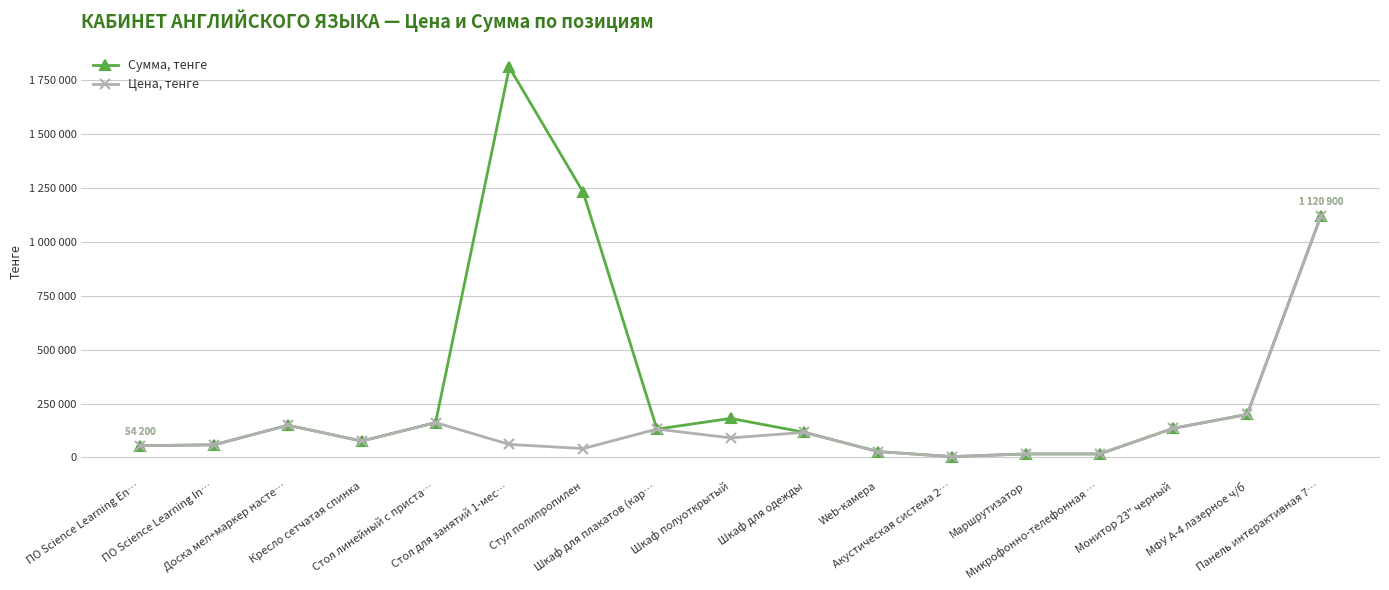

Does the chart have visible grid lines?

Yes